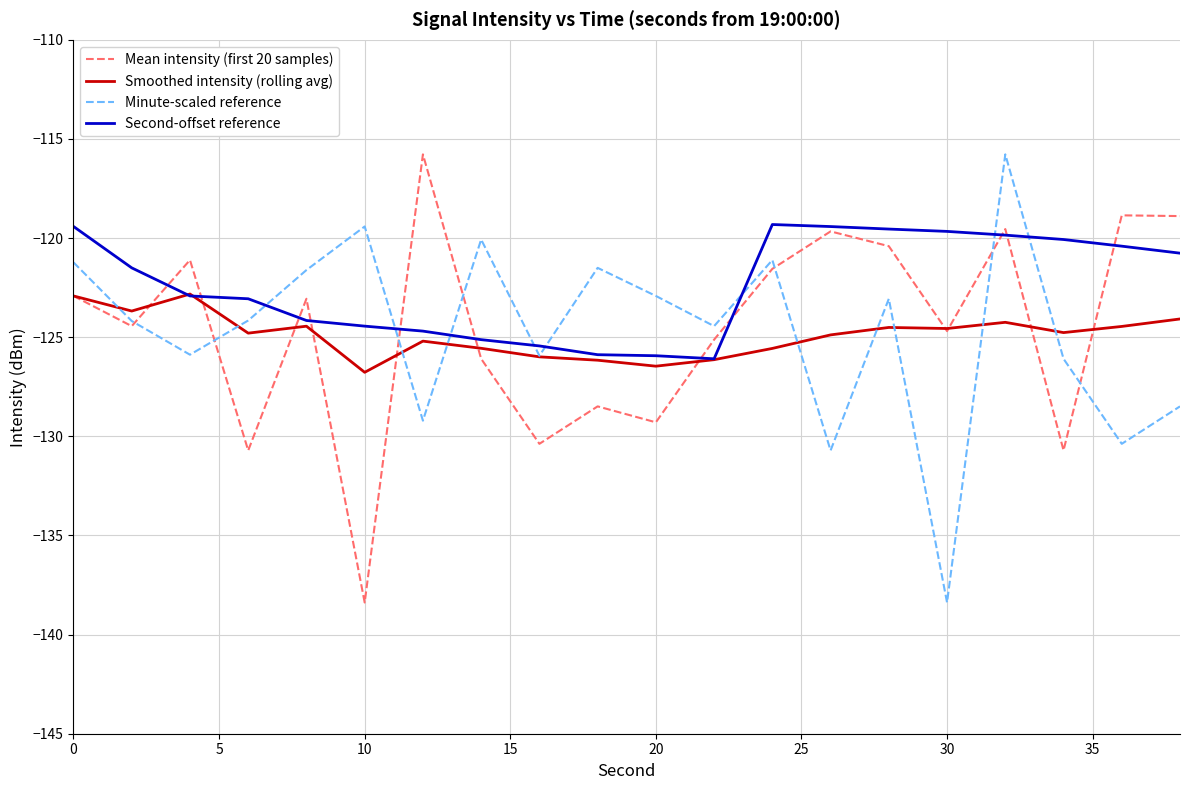

After their last crossing, which series has the higher values: Second-offset reference or Minute-scaled reference?

Second-offset reference